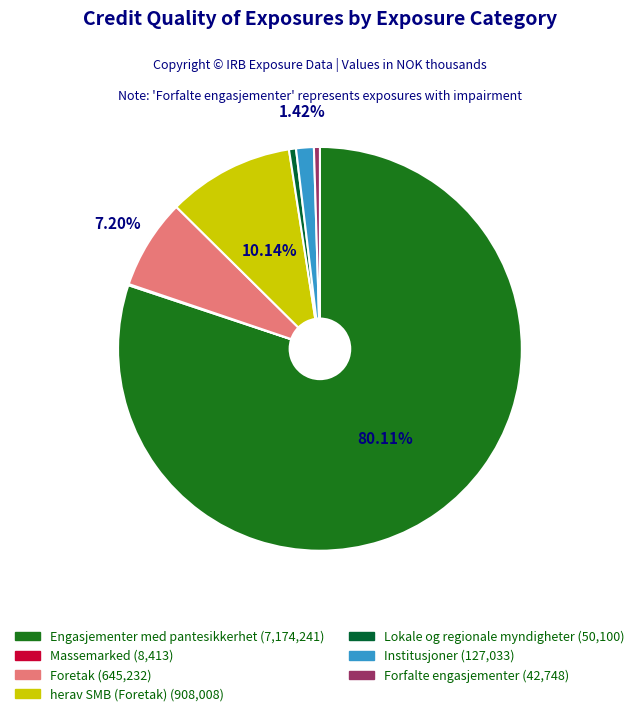

Is the sum of Forfalte engasjementer and Foretak greater than half?

No